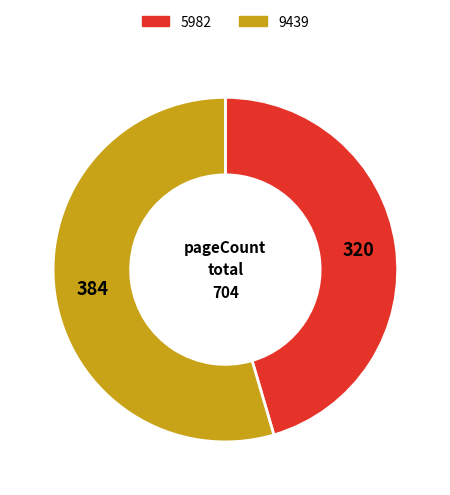

Rank the categories by value from lowest to highest.

5982, 9439